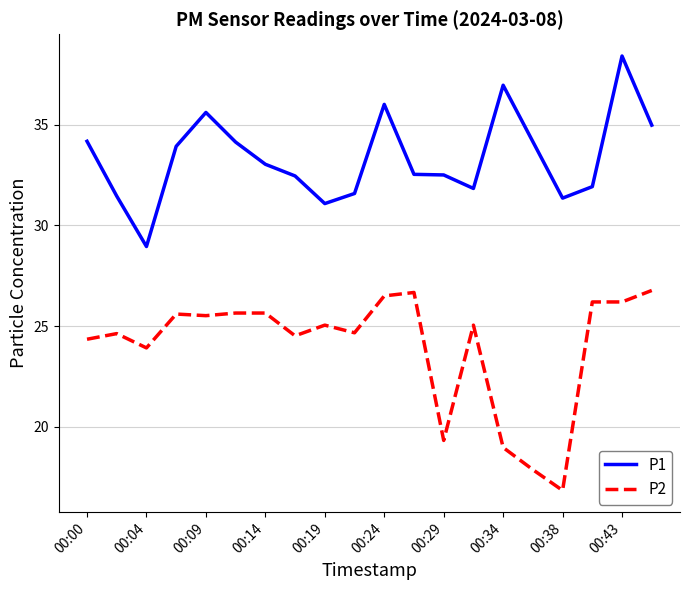

Is this an area chart (filled region under the line)?

No